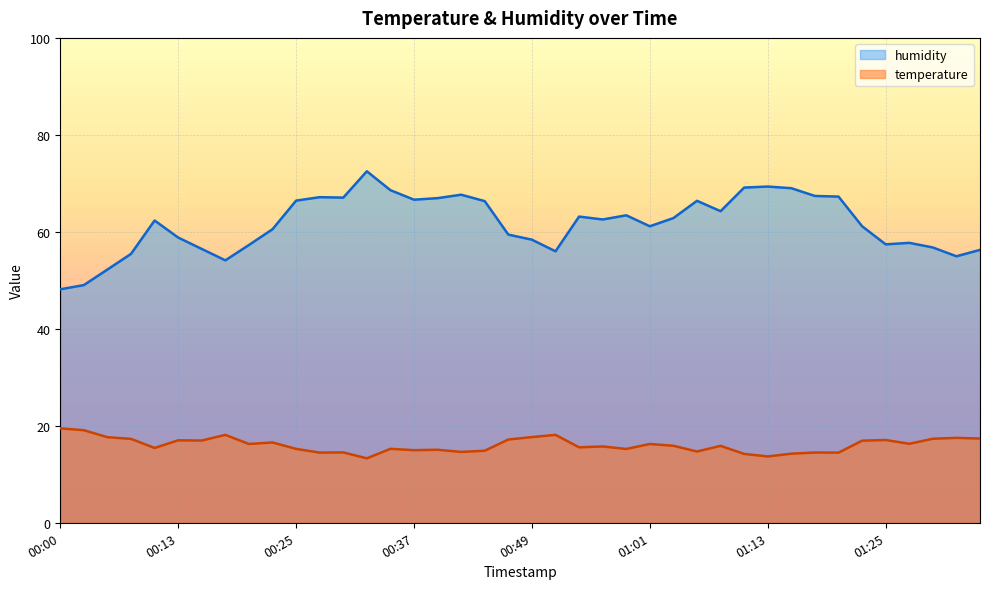

Which category has the highest value in the temperature series?

00:00